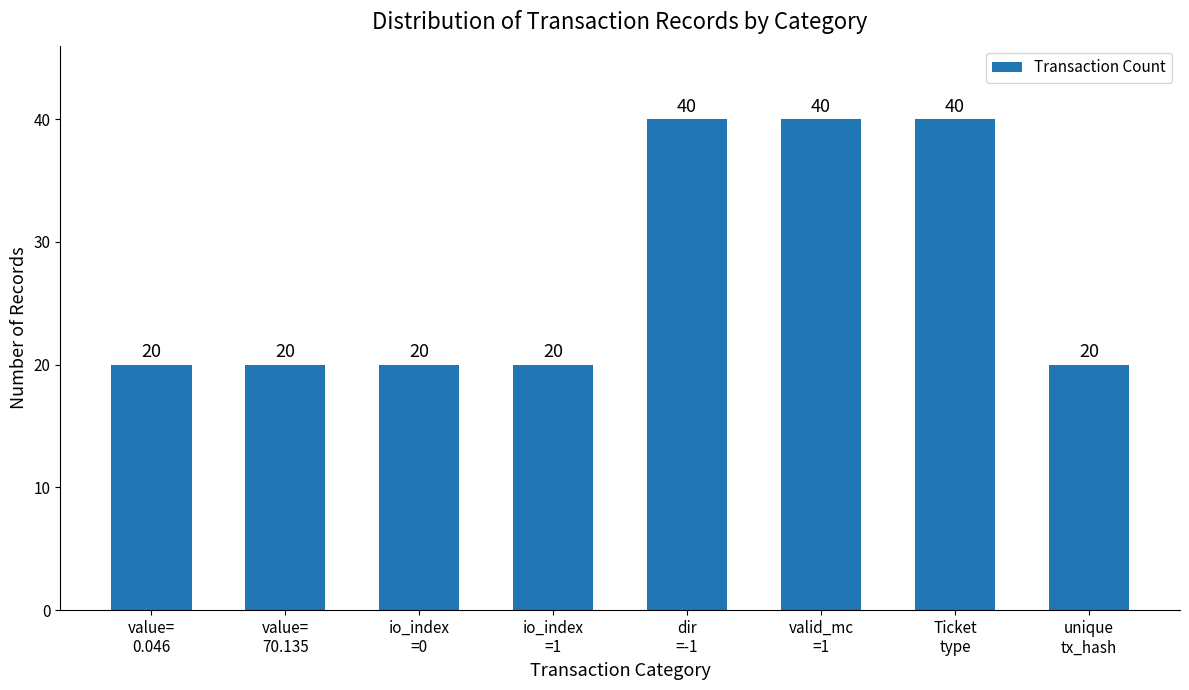

Are the bars horizontal?

No